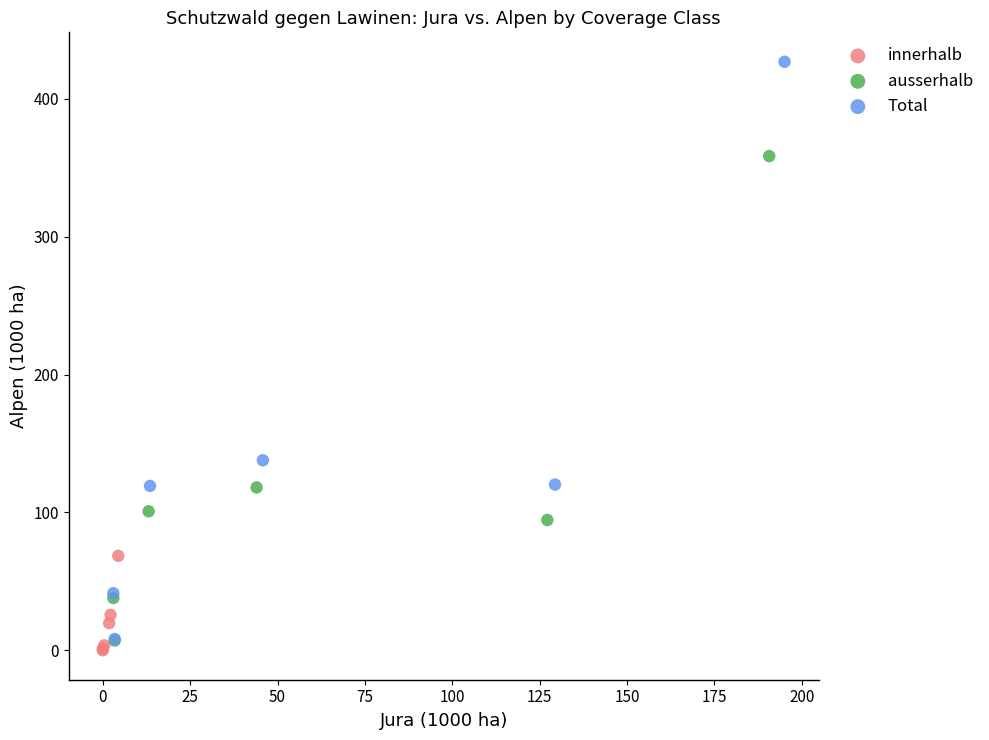

Which series contains the lowest Y value?

innerhalb